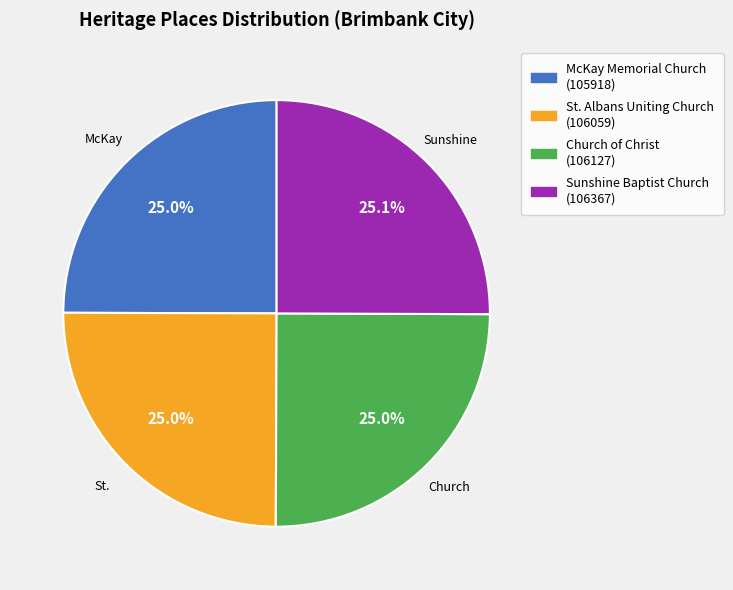

Does any single category account for the majority?

No